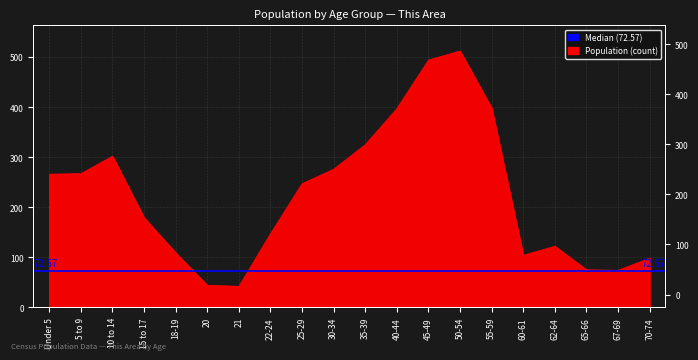

What is the difference between the maximum and minimum values?

470